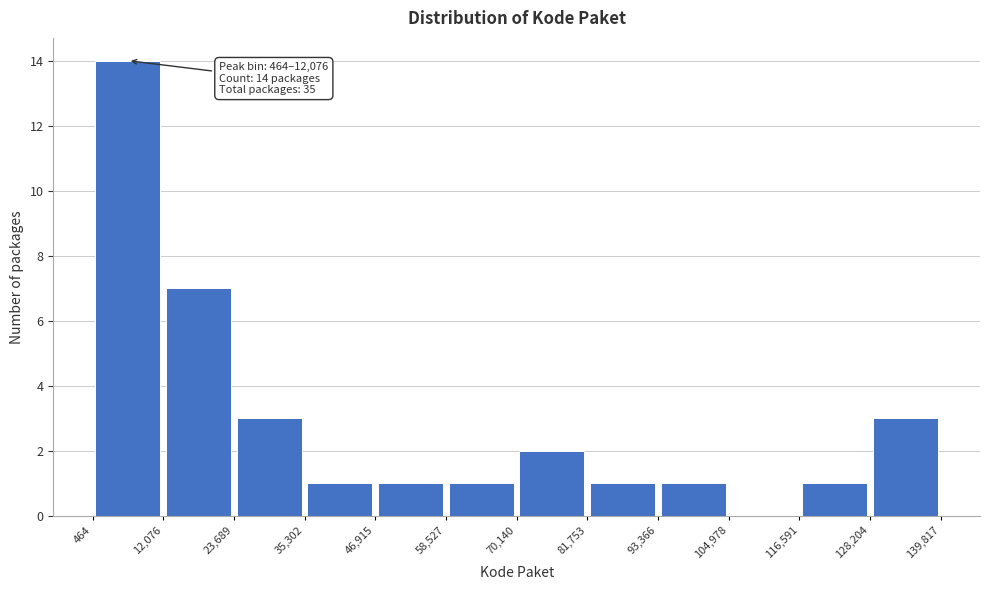

Over which range of the x-axis is the bar tallest?

464 to 12,076